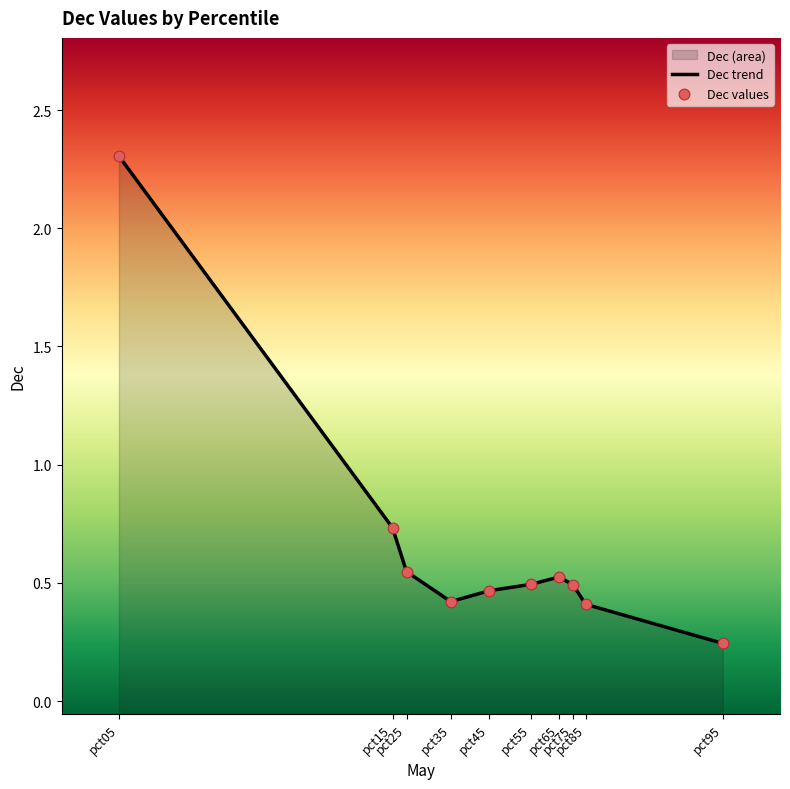

What is the total value across all series at pct25?

1.1